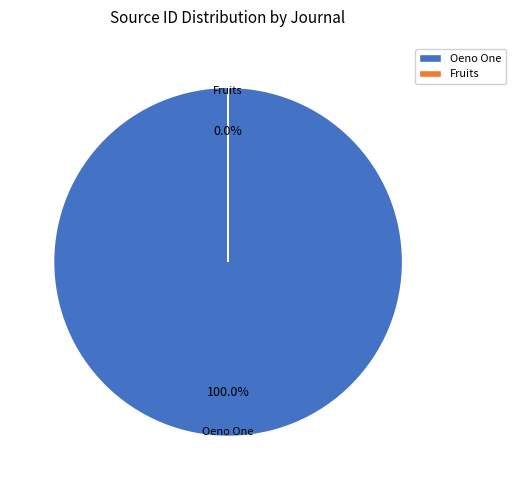

Which slice is the smallest?

Fruits